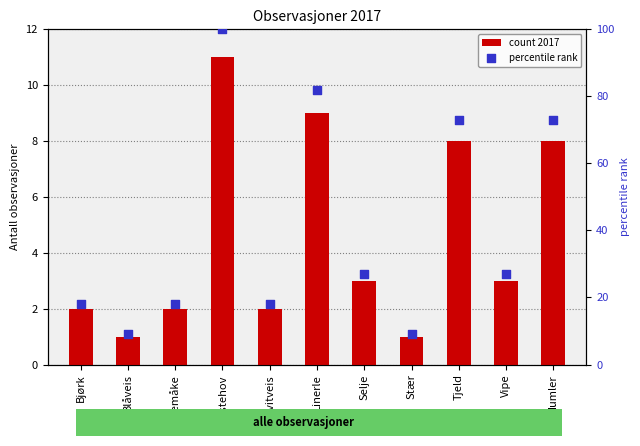

At how many categories does at least one series exceed 6?

11